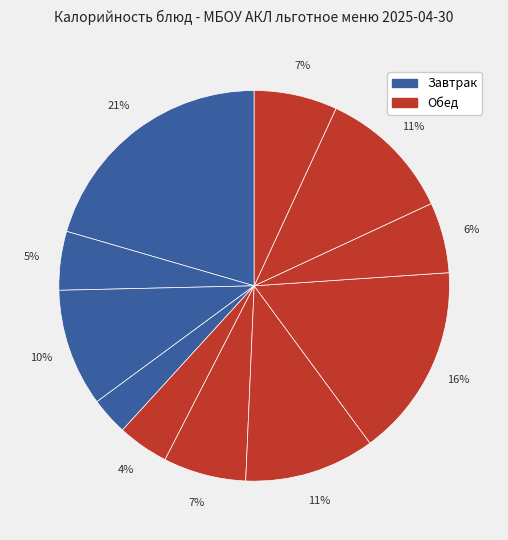

Is there a majority slice in this chart?

No